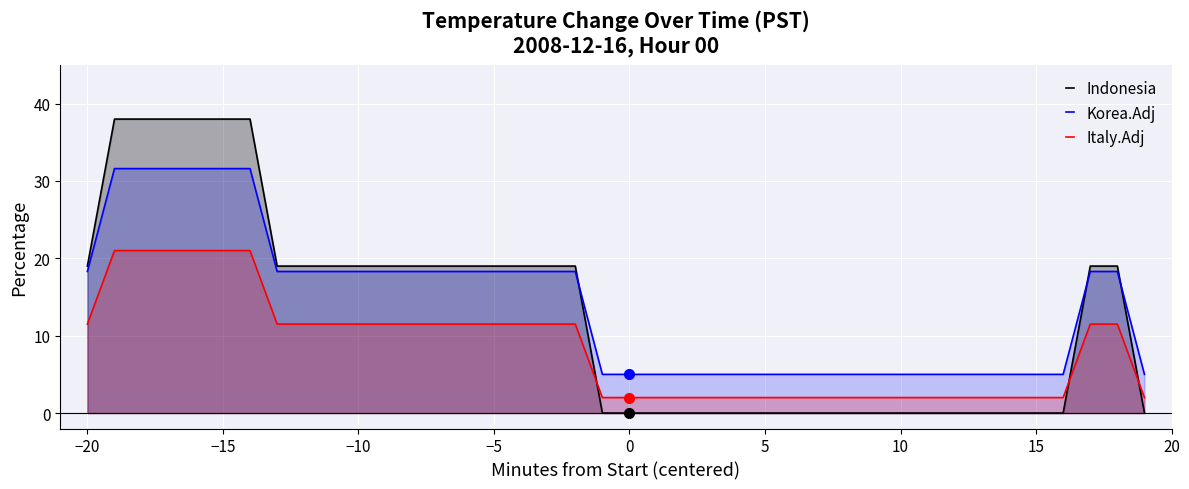

How many data points does each series have?

40